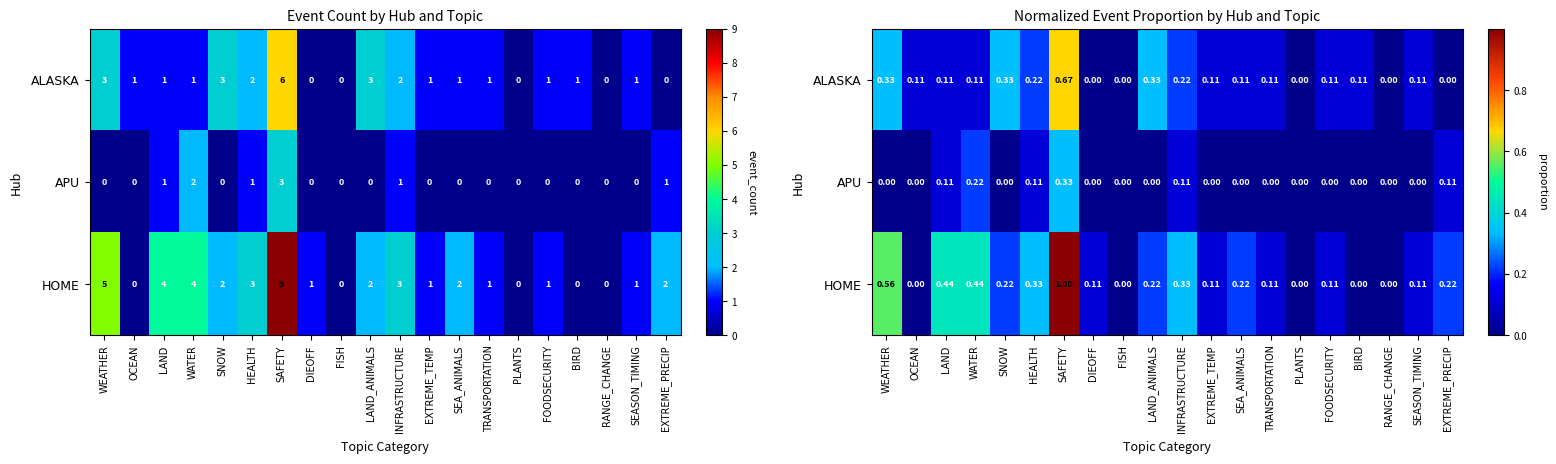

How many distinct data groups are displayed?

3